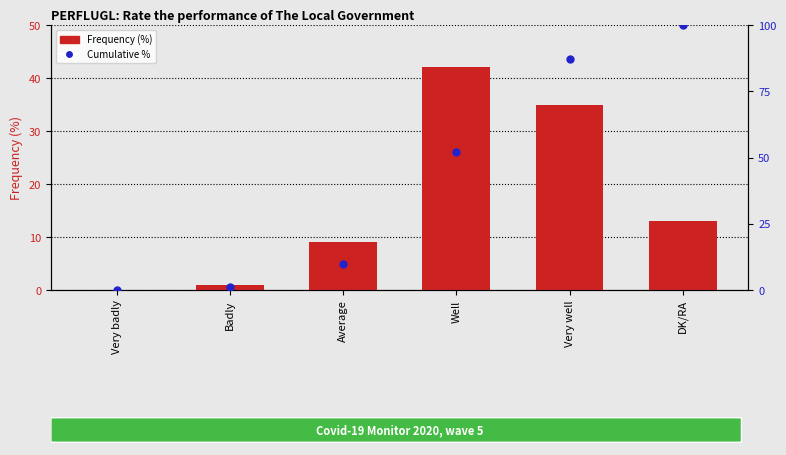

At how many categories does at least one series exceed 10?

3